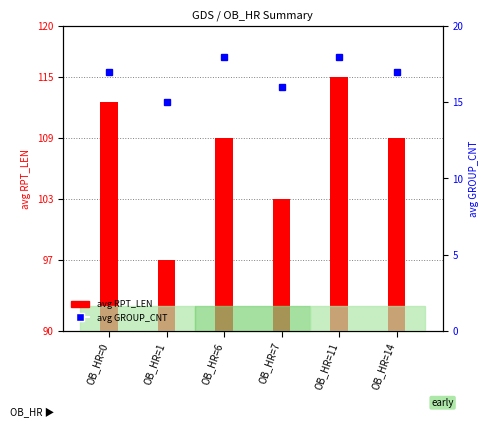

At which category does the chart reach its minimum across all series?

OB_HR=1